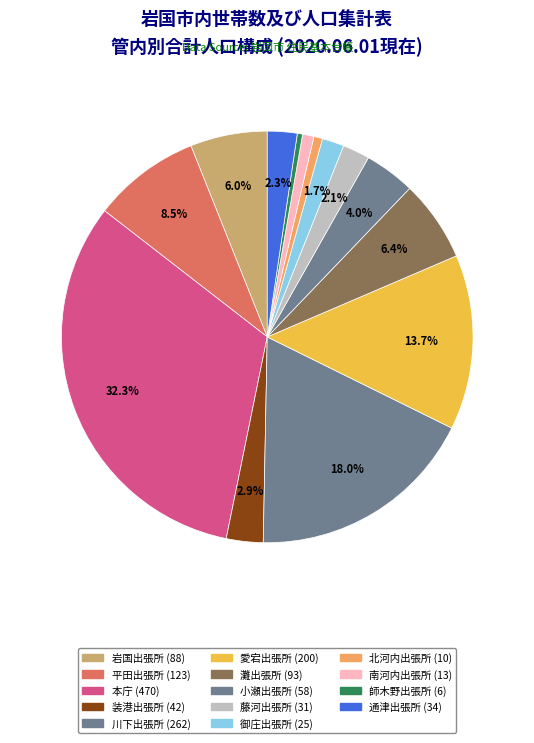

Rank the categories by value from lowest to highest.

師木野出張所, 北河内出張所, 南河内出張所, 御庄出張所, 藤河出張所, 通津出張所, 装港出張所, 小瀬出張所, 岩国出張所, 灘出張所, 平田出張所, 愛宕出張所, 川下出張所, 本庁